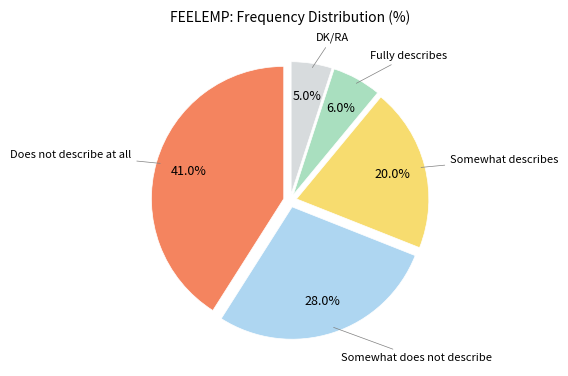

Does any single category account for the majority?

No